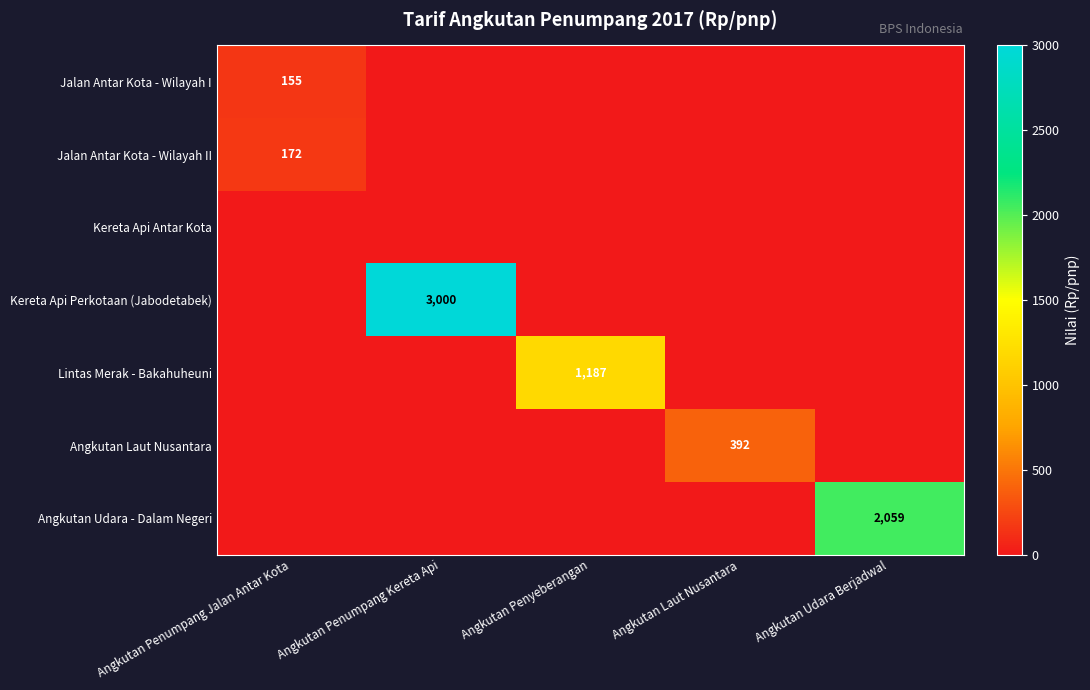

The Angkutan Udara - Dalam Negeri series shows 2059 at Angkutan Udara Berjadwal. True or false?

True